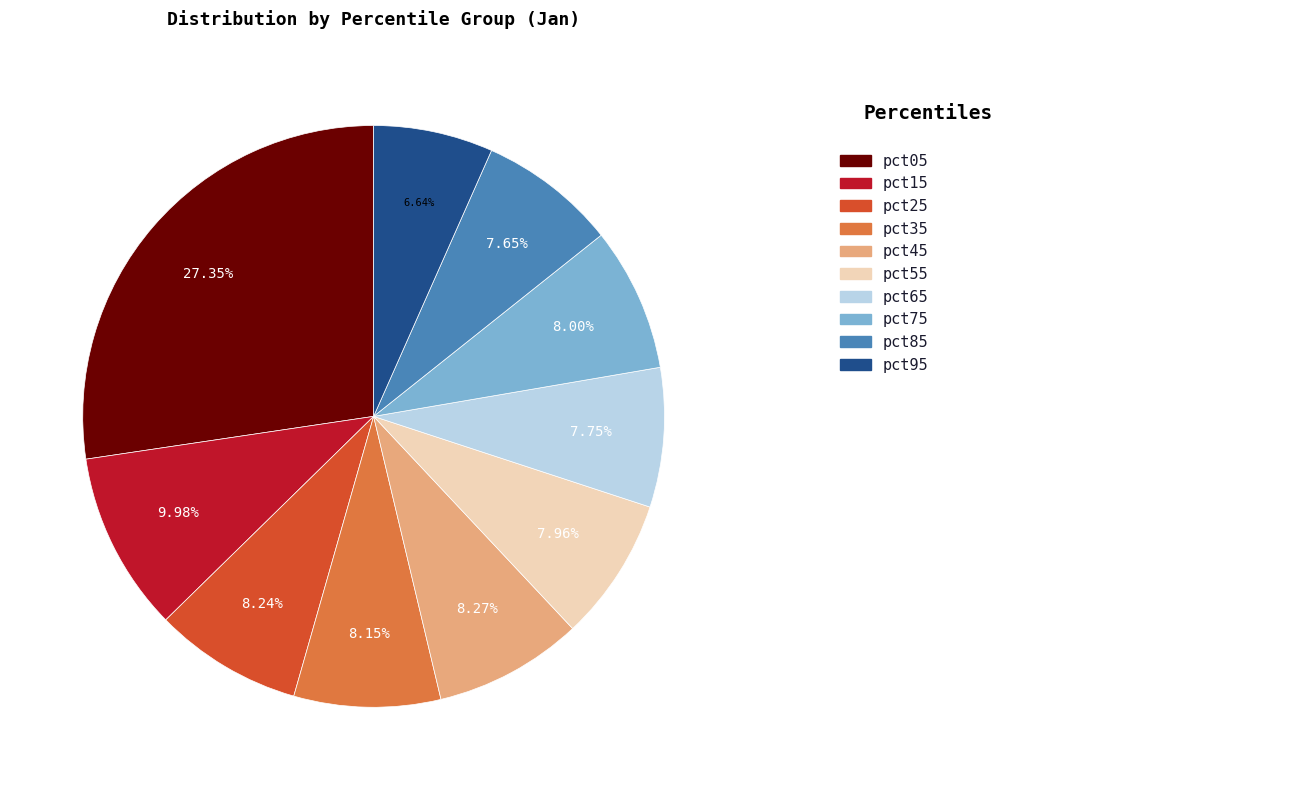

Is there any slice that represents more than half of the pie?

No